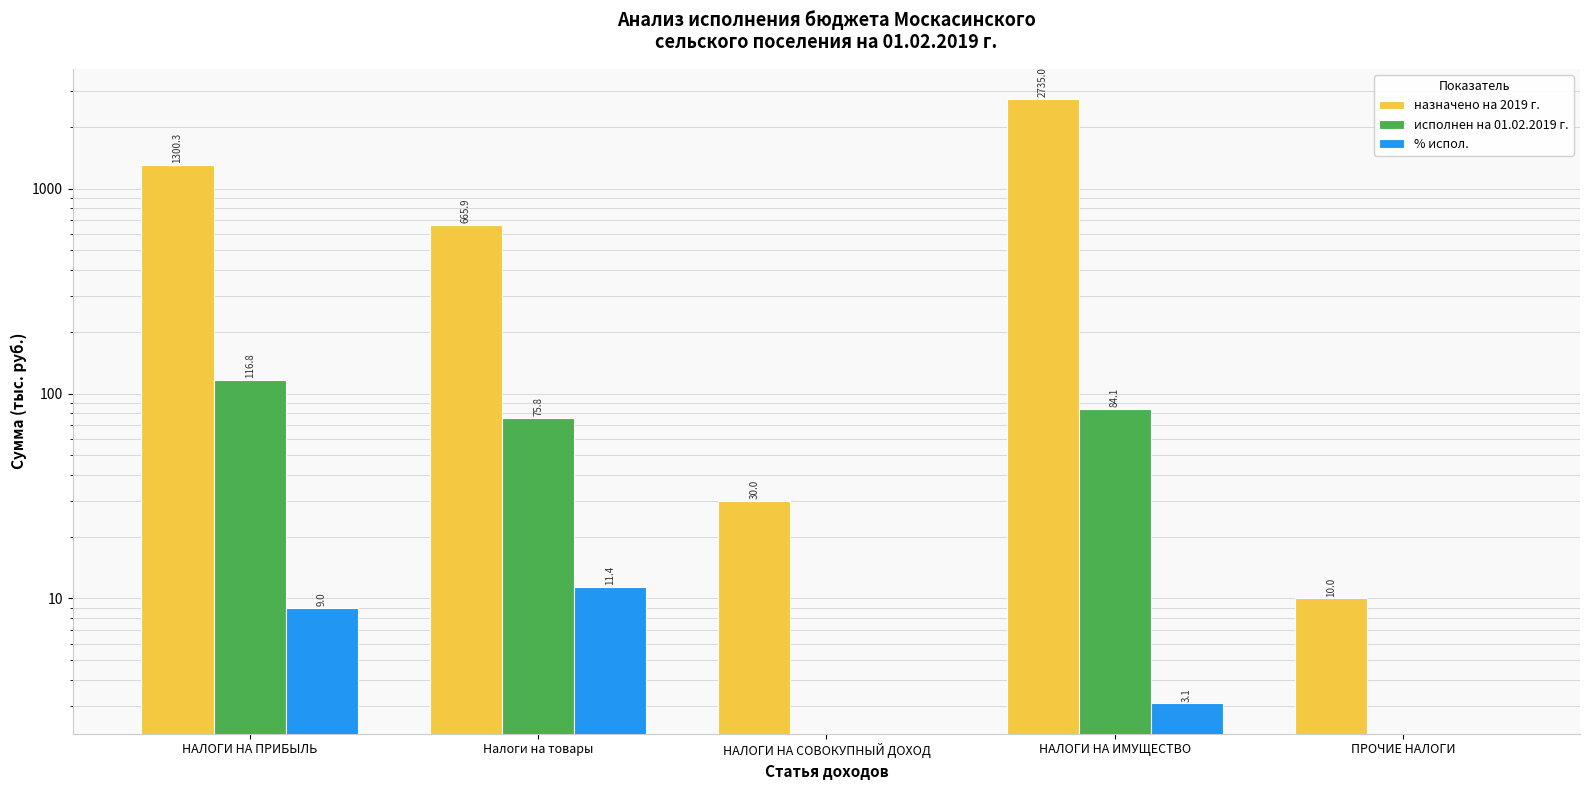

Is it true that % испол. equals 9.0 at НАЛОГИ НА ПРИБЫЛЬ?

True